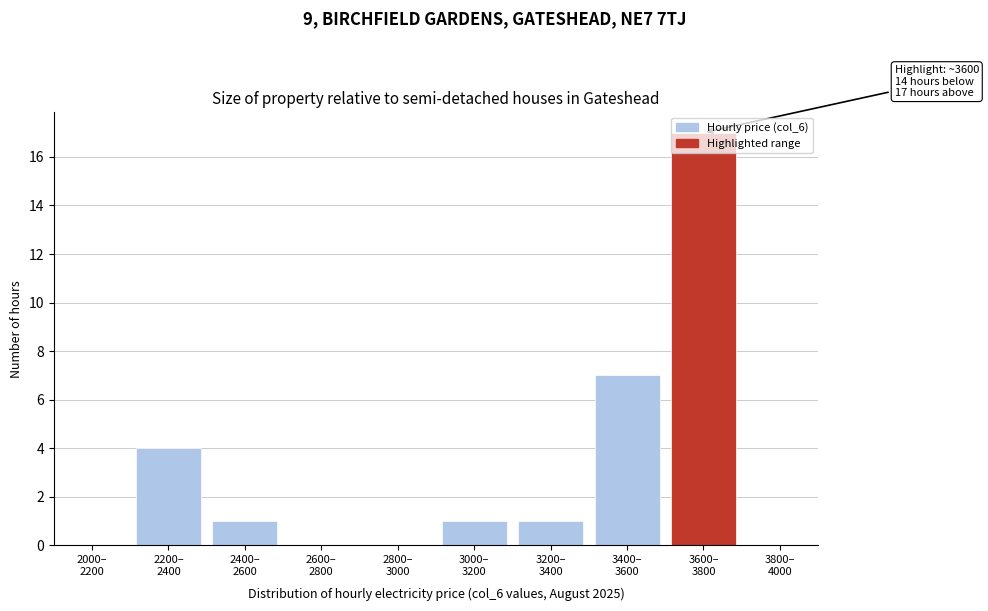

What is the maximum value shown in the chart?

17